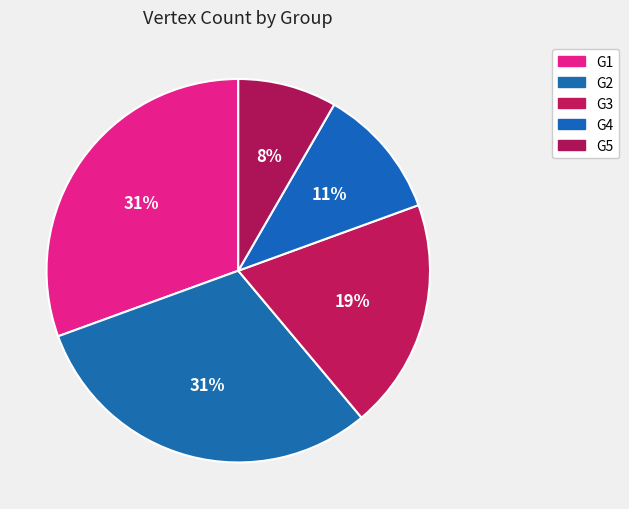

What is the change in value from G1 to G4?

-7